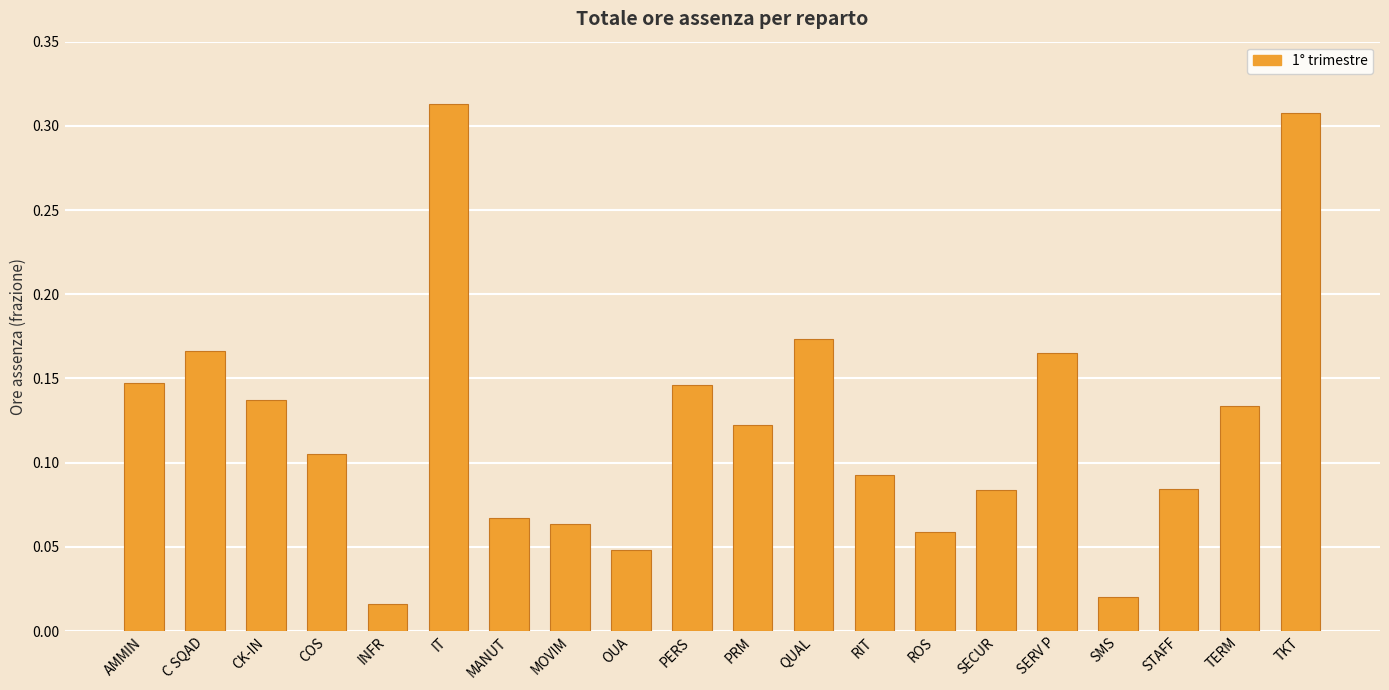

Which has a higher value, PRM or RIT?

PRM